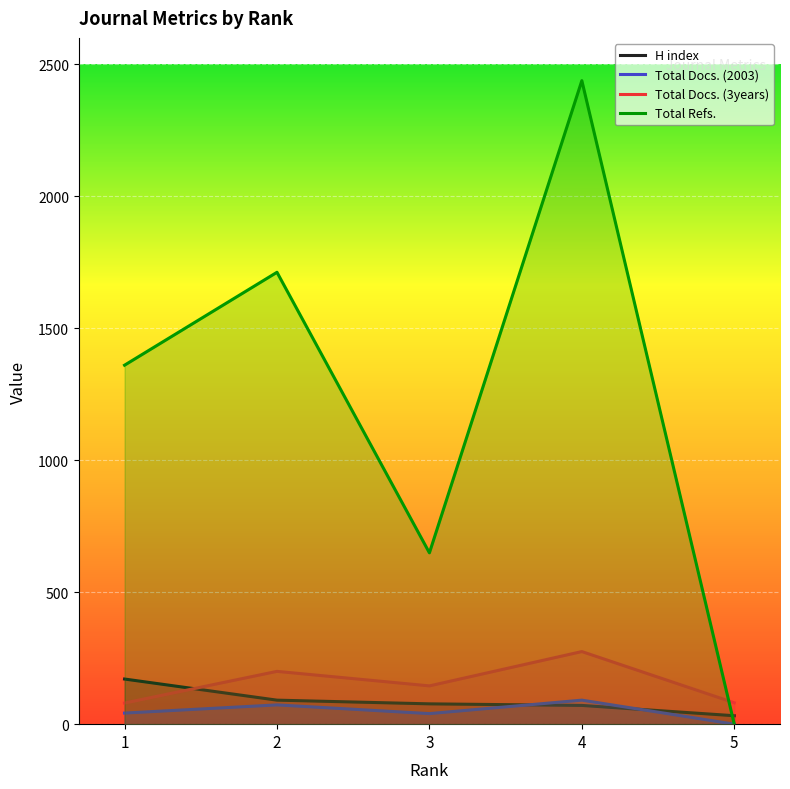

At which label does Total Docs. (2003) reach its minimum?

5